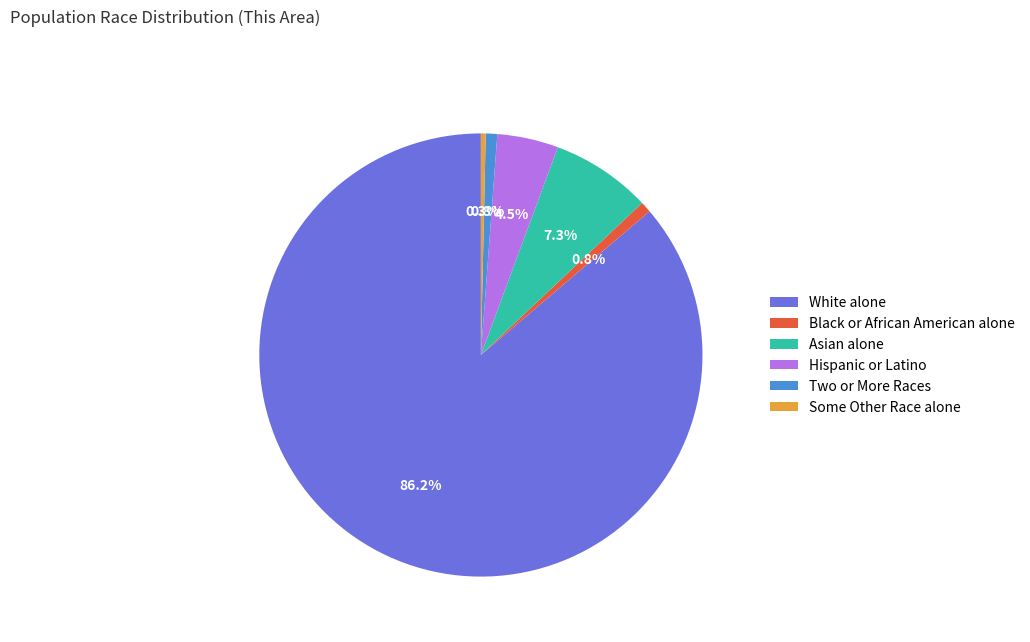

Between White alone and Black or African American alone, which is larger?

White alone